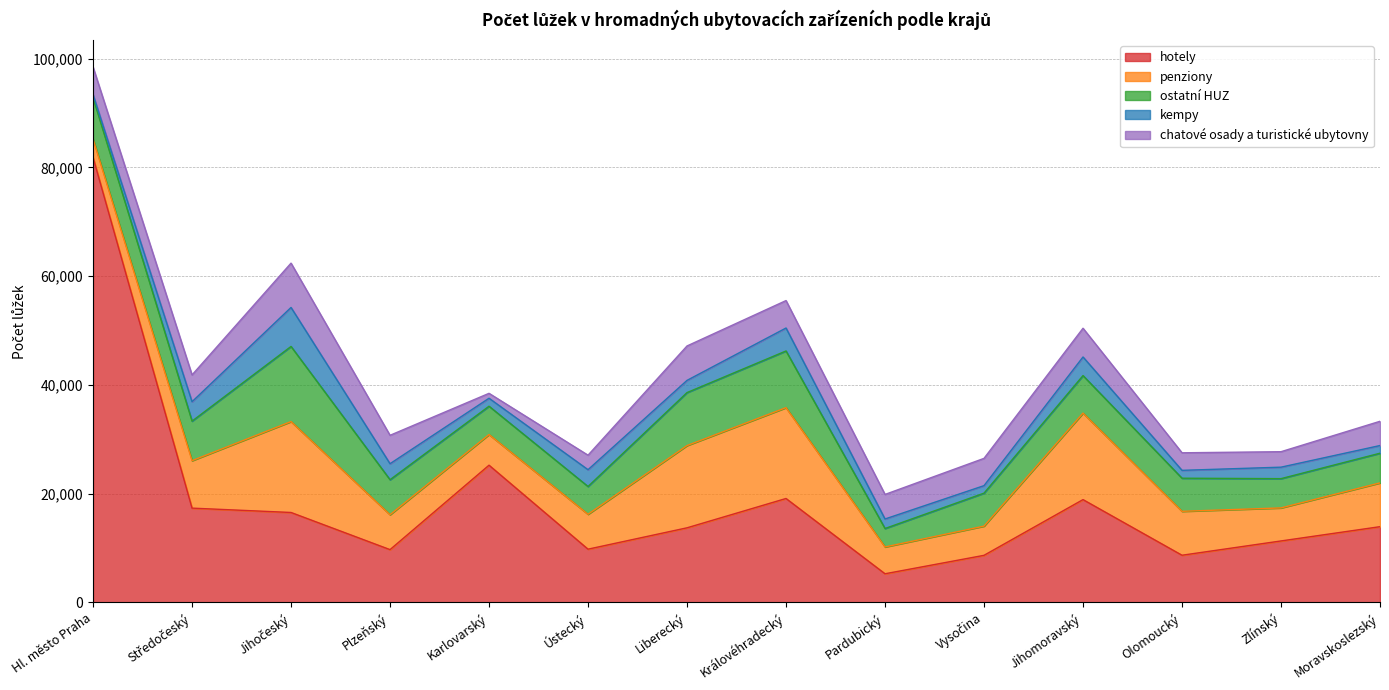

Which has a higher value, Moravskoslezský or Ústecký?

Moravskoslezský